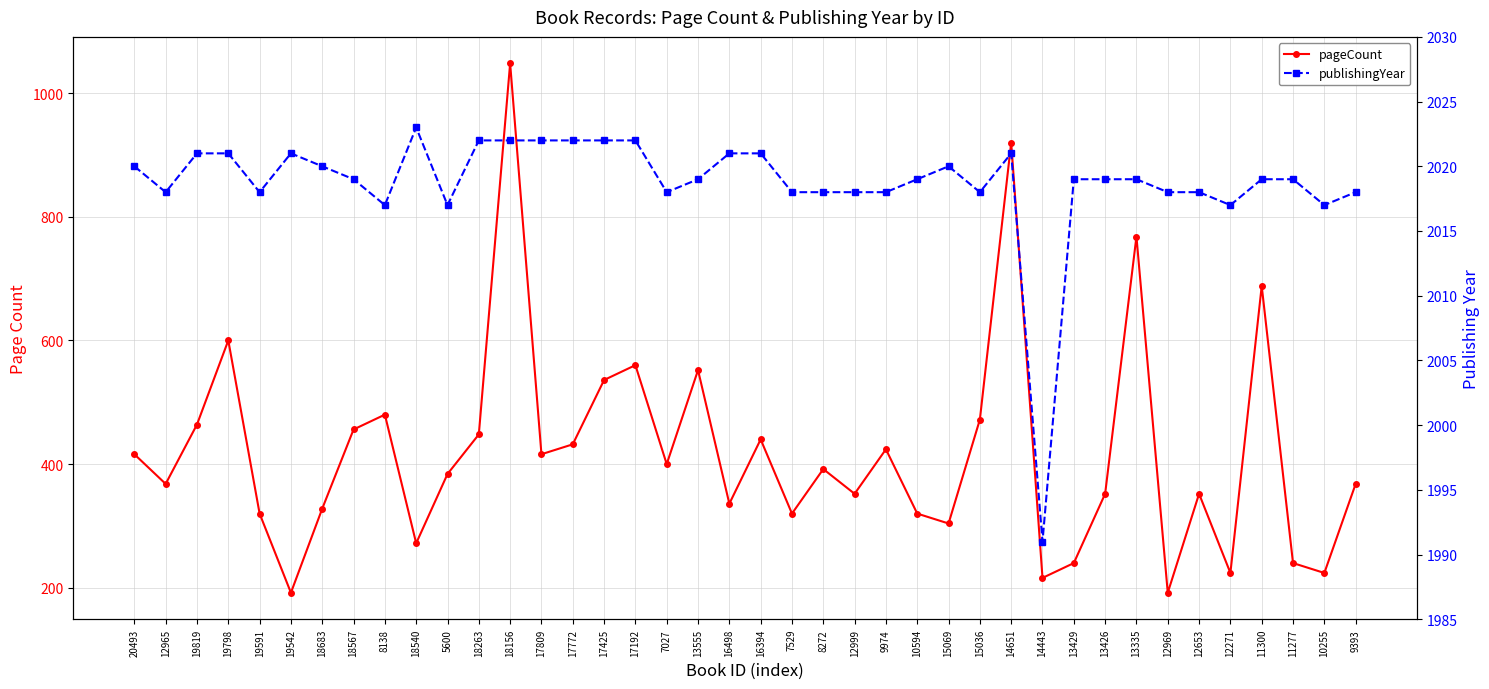

Where is the first local maximum for publishingYear?

19542